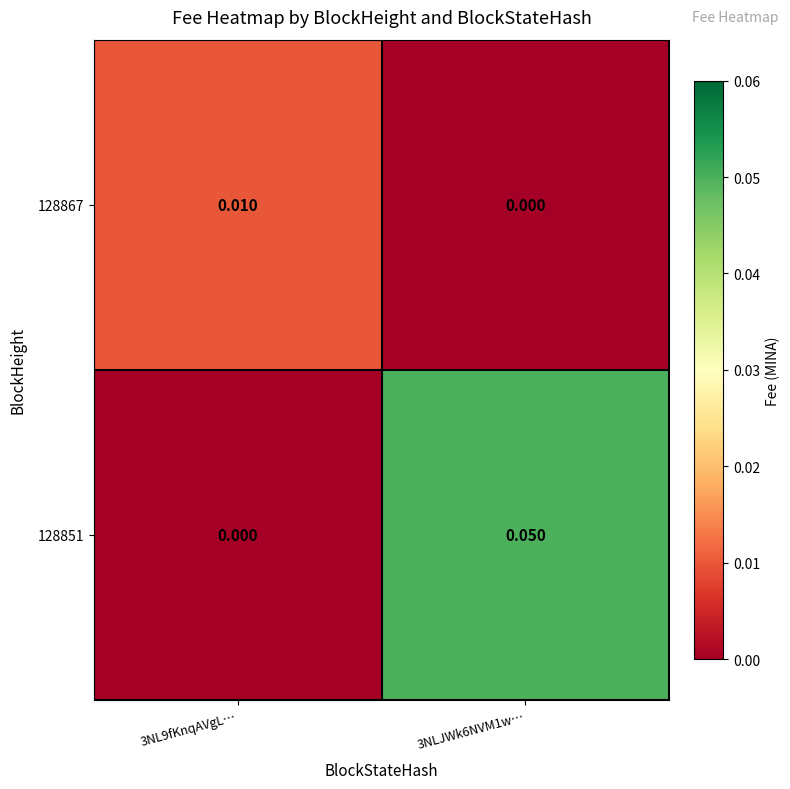

Is the value of 128851 at 3NLJWk6NVM1w… greater than the value of 128867 at 3NL9fKnqAVgL…?

Yes